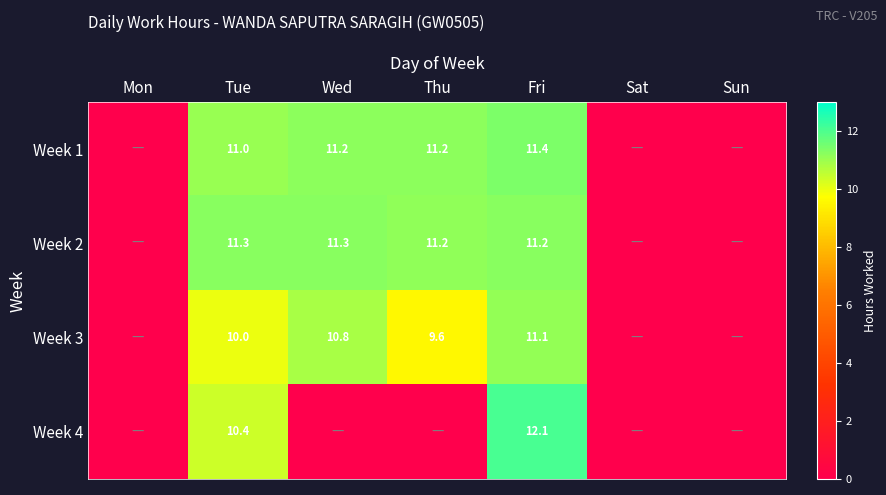

Between Tue and Mon, which is larger?

Tue